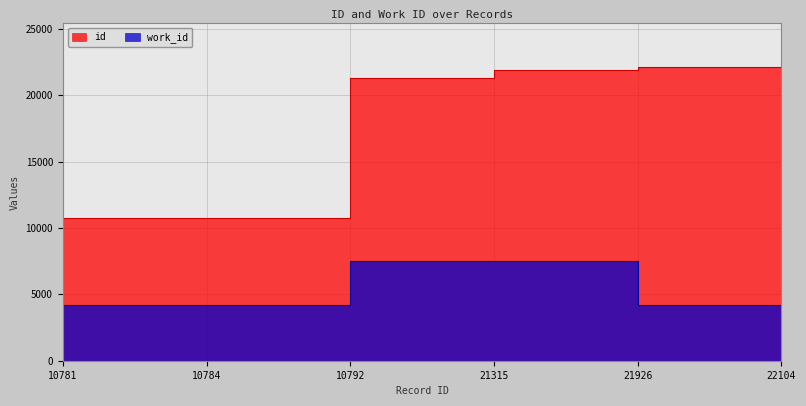

Which label corresponds to the smallest value in the chart?

10781